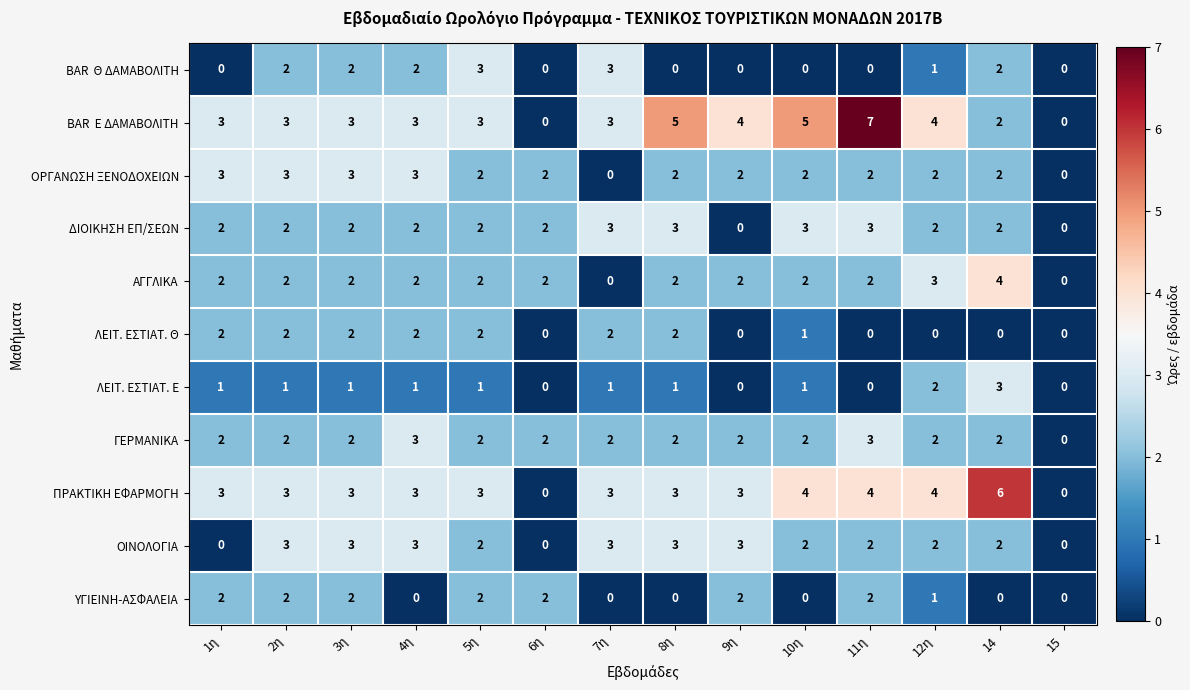

What is the difference between the highest and lowest values at 14?

6